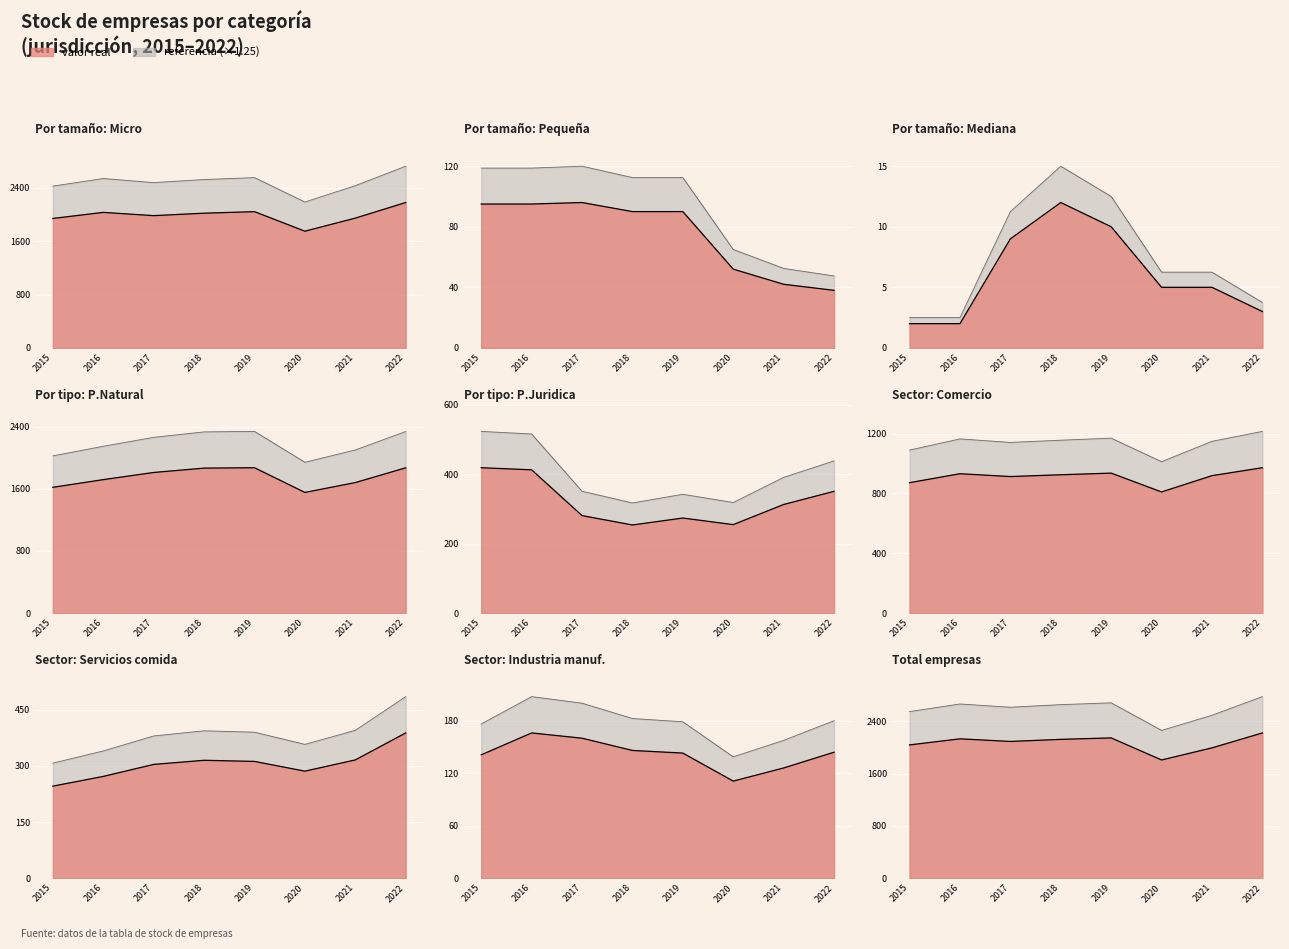

Rank the series by their maximum value, from lowest to highest.

Mediana, Pequeña, Micro